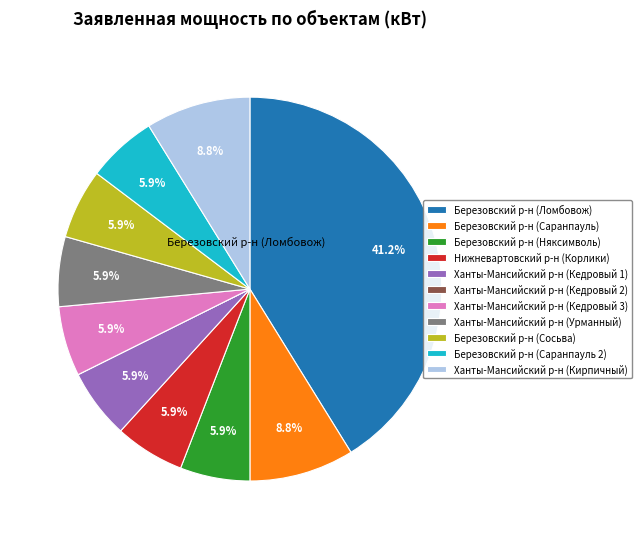

Which category has the biggest portion of the pie?

Березовский р-н (Ломбовож)